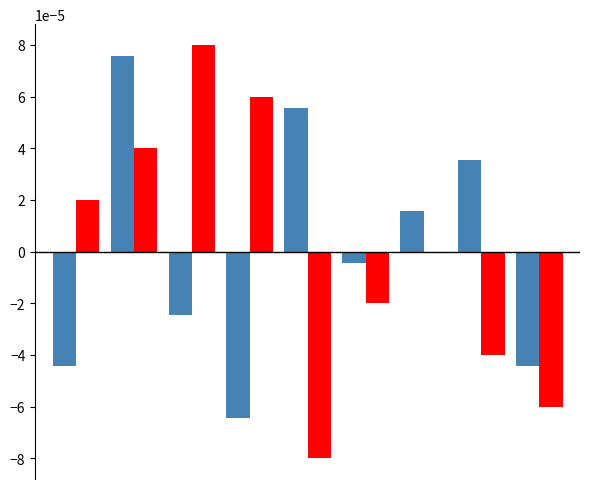

How many groups of bars are there?

9